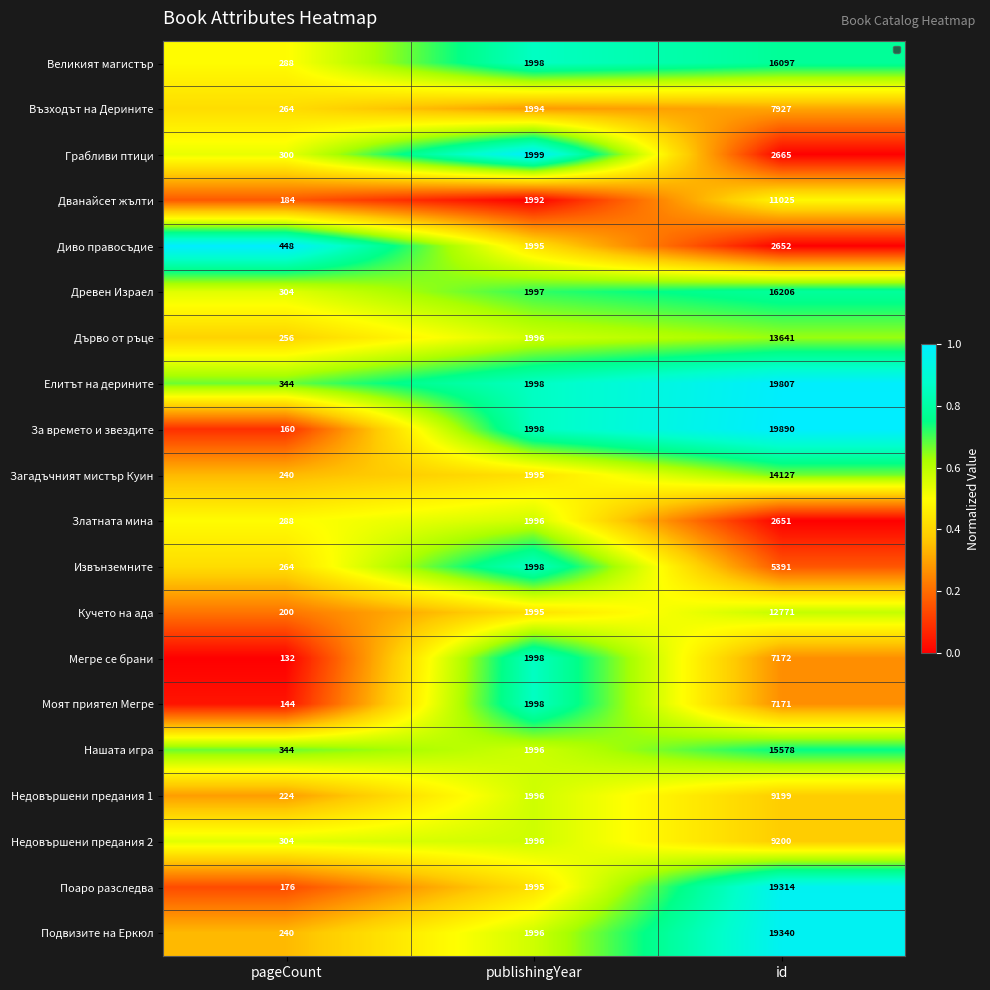

What is the sum of all Нашата игра values?

17918